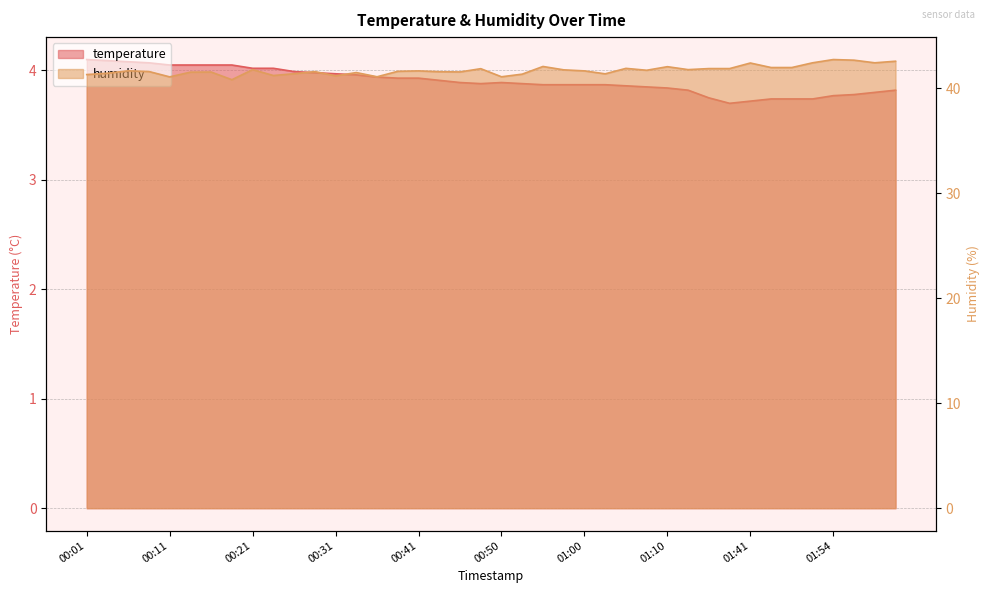

At which category does humidity reach its first local valley?

00:11